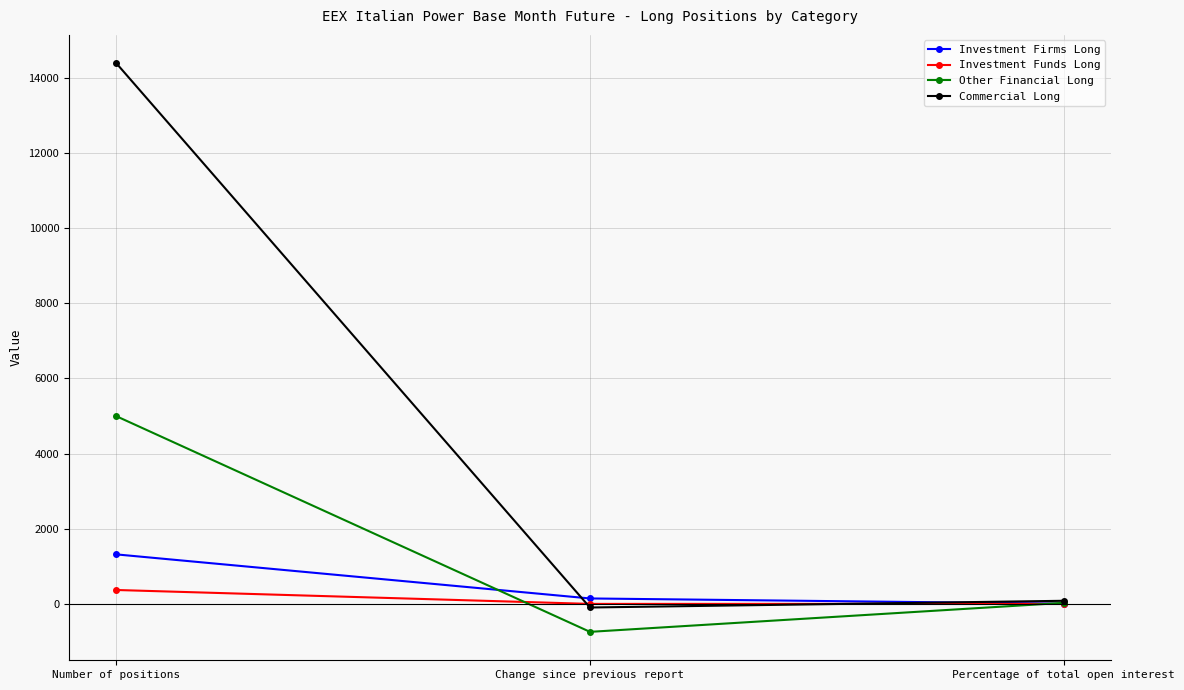

The value of Commercial Long at Number of positions is 14385.2. True or false?

True